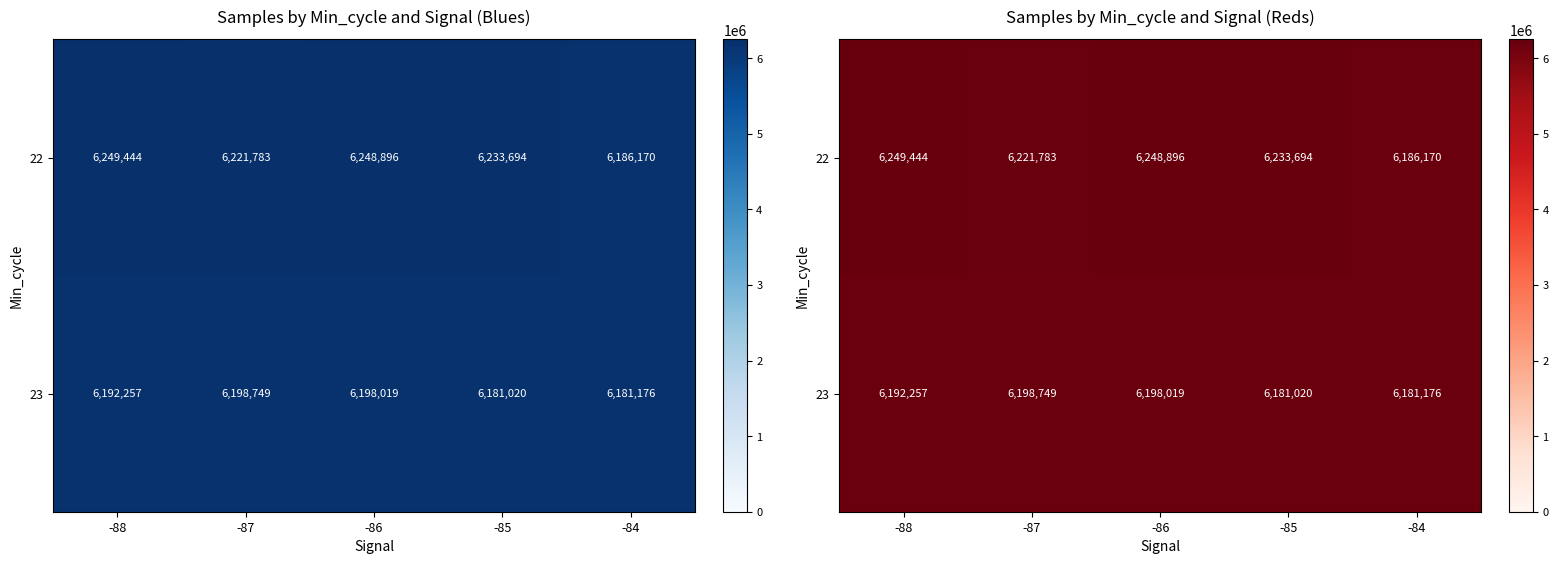

Is the value of 22 at -85 greater than the value of 23 at -84?

Yes